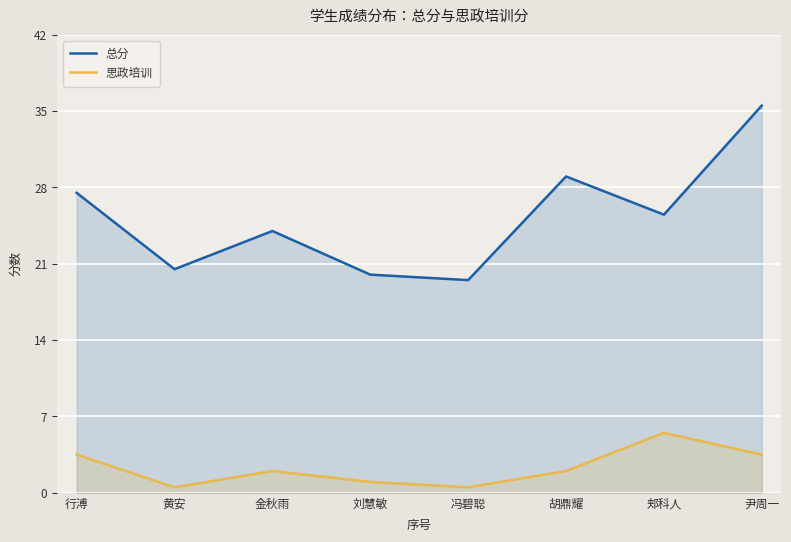

How many lines are shown in the chart?

2